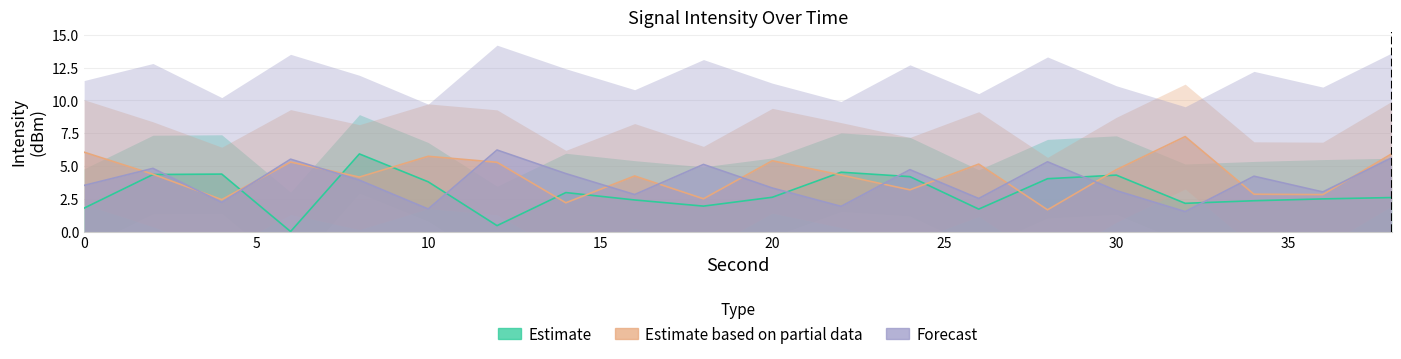

What value does the Forecast series have at 36?

3.0